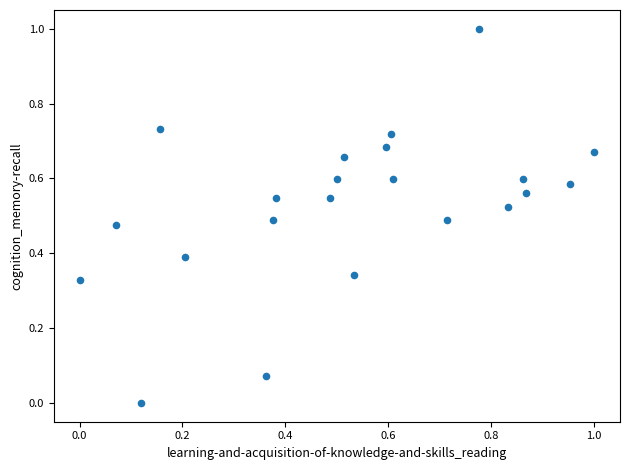

What is the range of Y values (max minus min)?

1.0